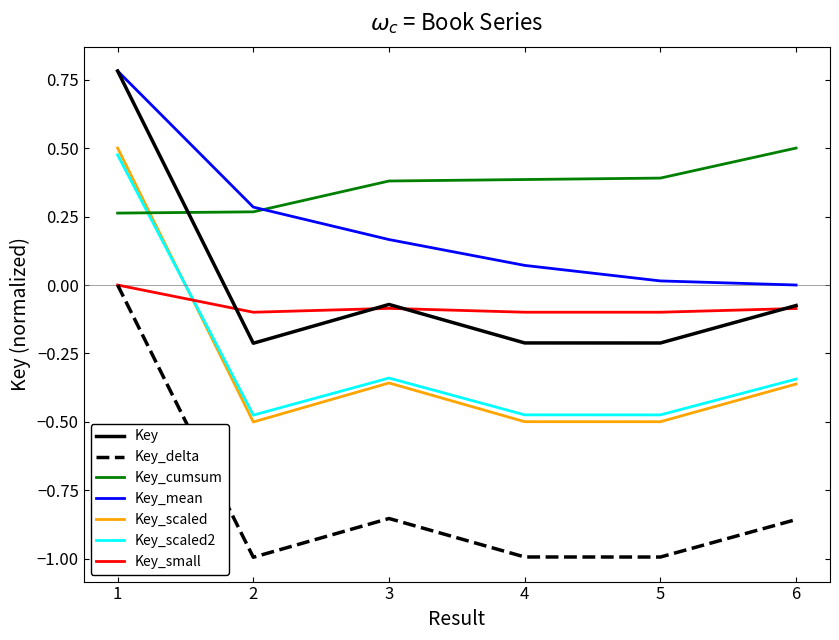

Is it true that Key_scaled equals 0.5 at 1?

True